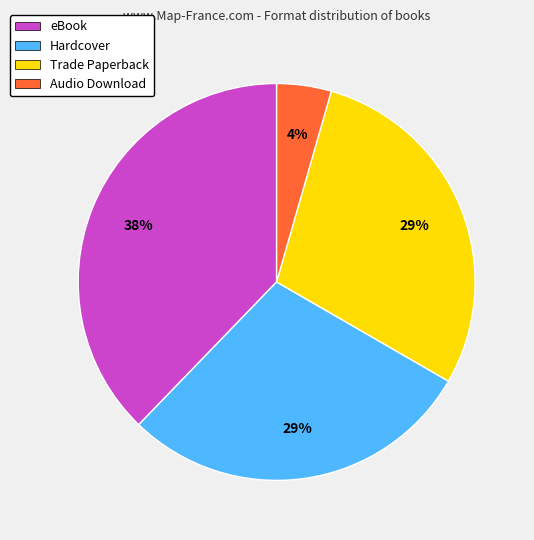

Between Hardcover and eBook, which is larger?

eBook